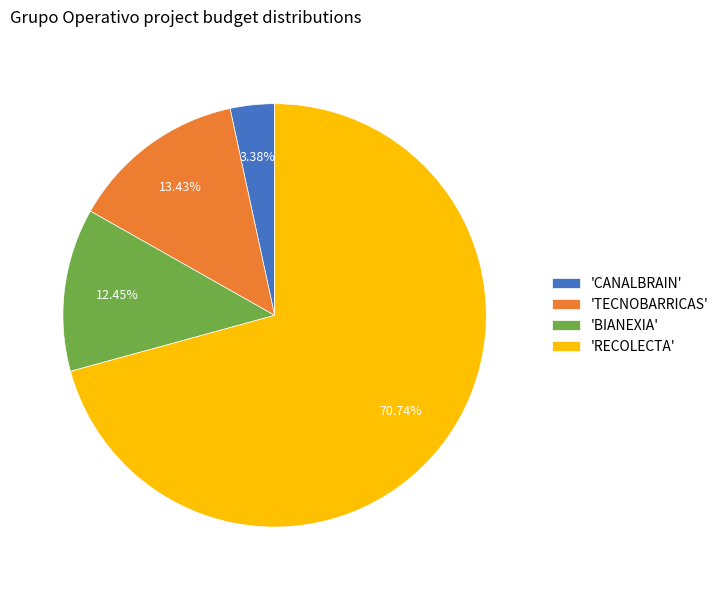

Is the sum of 'RECOLECTA' and 'CANALBRAIN' greater than half?

Yes